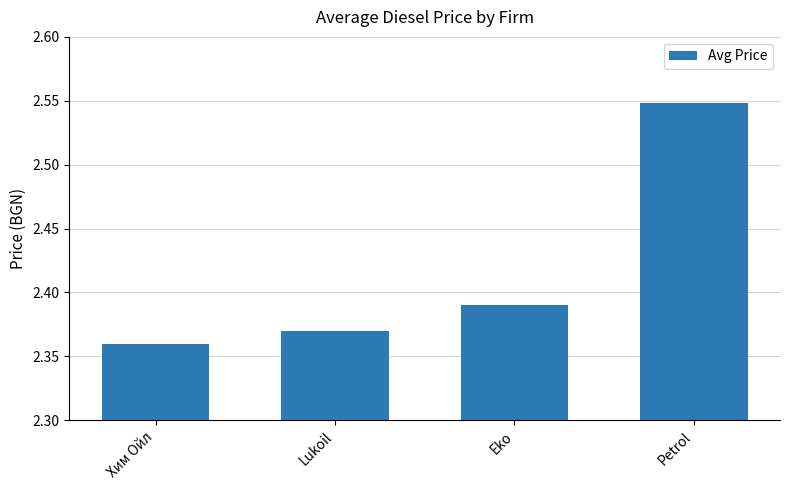

What is the difference between the maximum and minimum values?

0.2